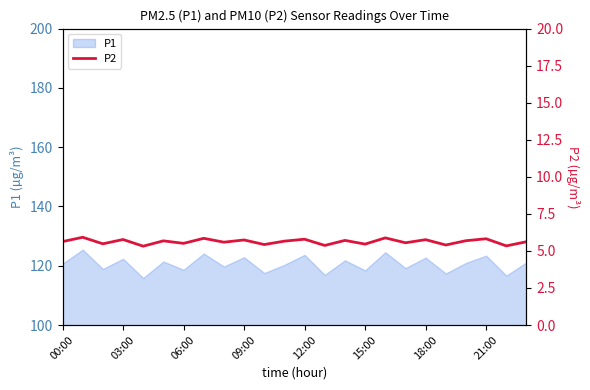

True or false: P1 has a value of 177.6 at 03:00.

False